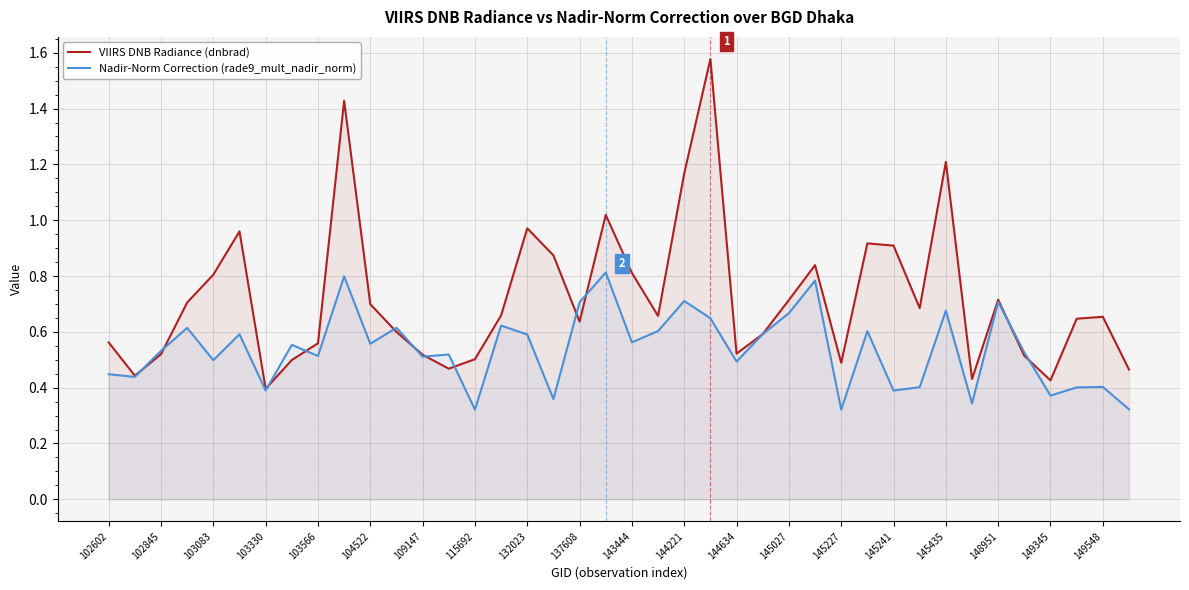

True or false: Nadir-Norm Correction (rade9_mult_nadir_norm) and VIIRS DNB Radiance (dnbrad) intersect in this chart.

True